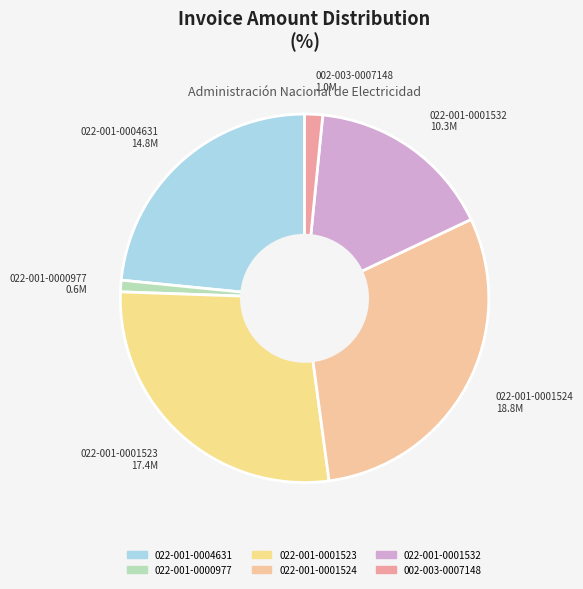

What is the ratio of the value at 022-001-0001523 to the value at 002-003-0007148?

17.5